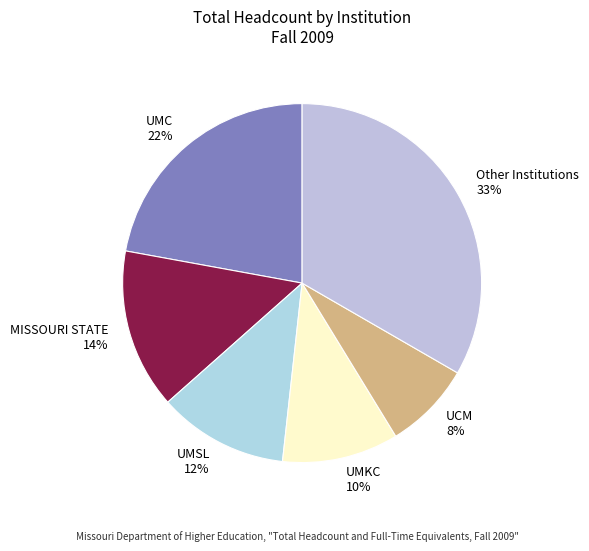

Which category has the smallest portion of the pie?

UCM